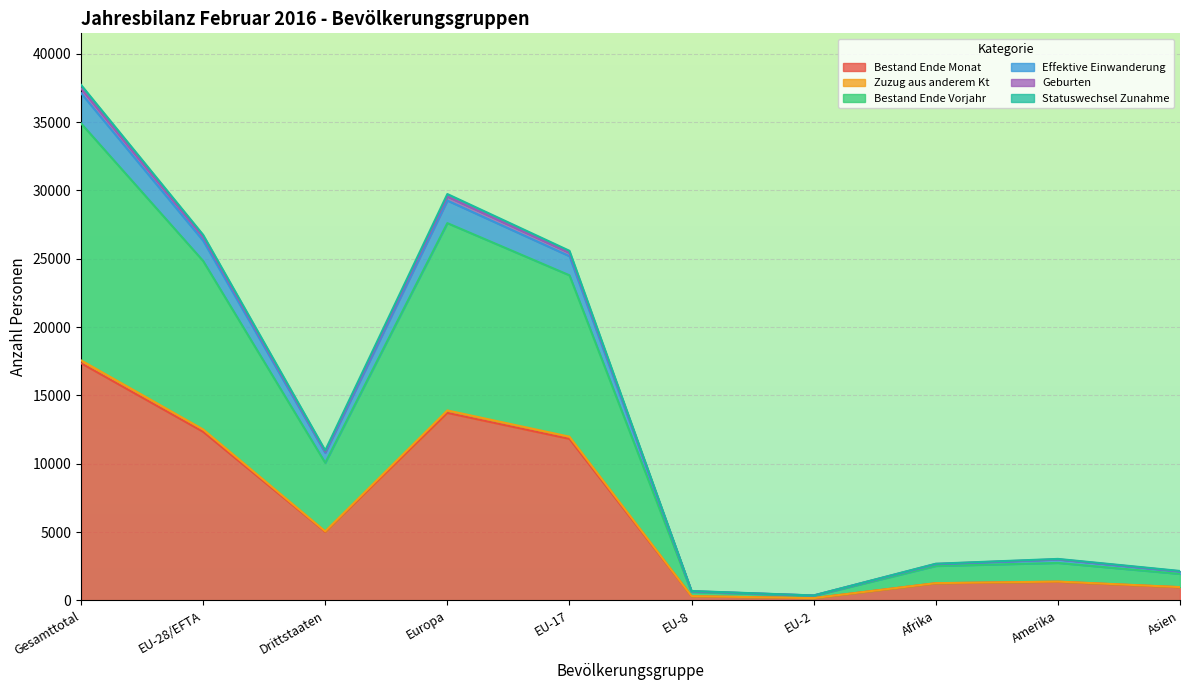

How many values in the Bestand Ende Monat series exceed 5017?

5